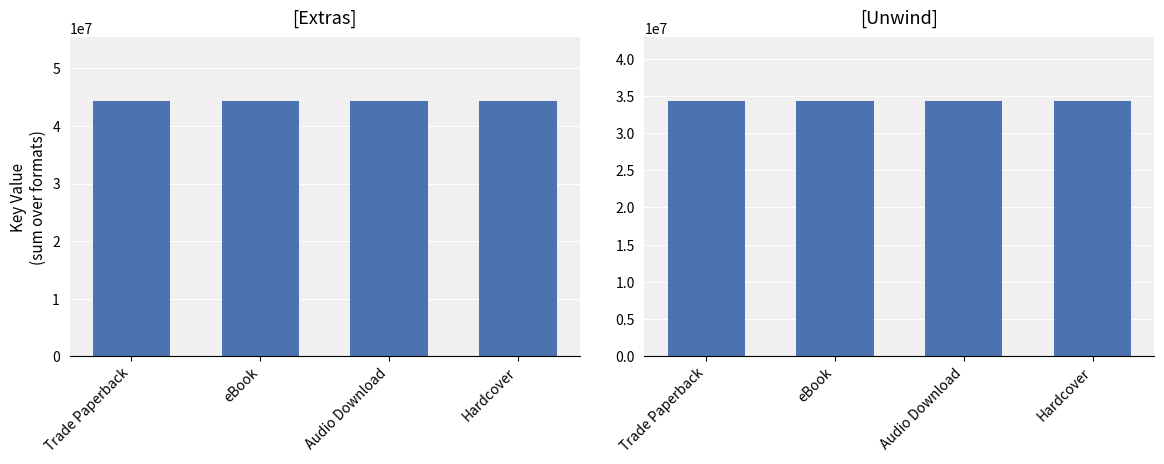

At Hardcover, list the series in order from smallest to largest.

Unwind, Extras